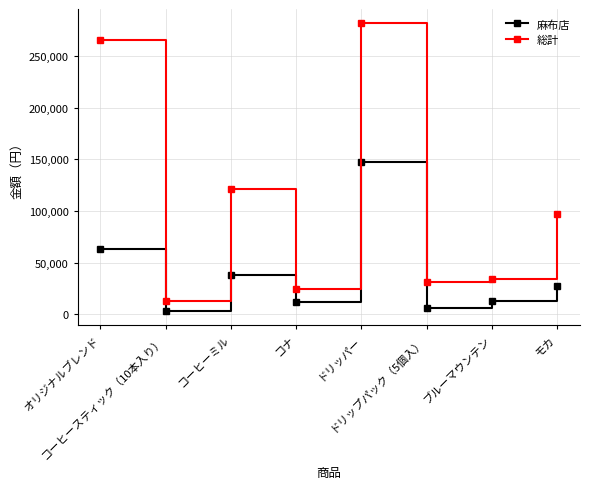

What is the maximum value for 総計?

281600